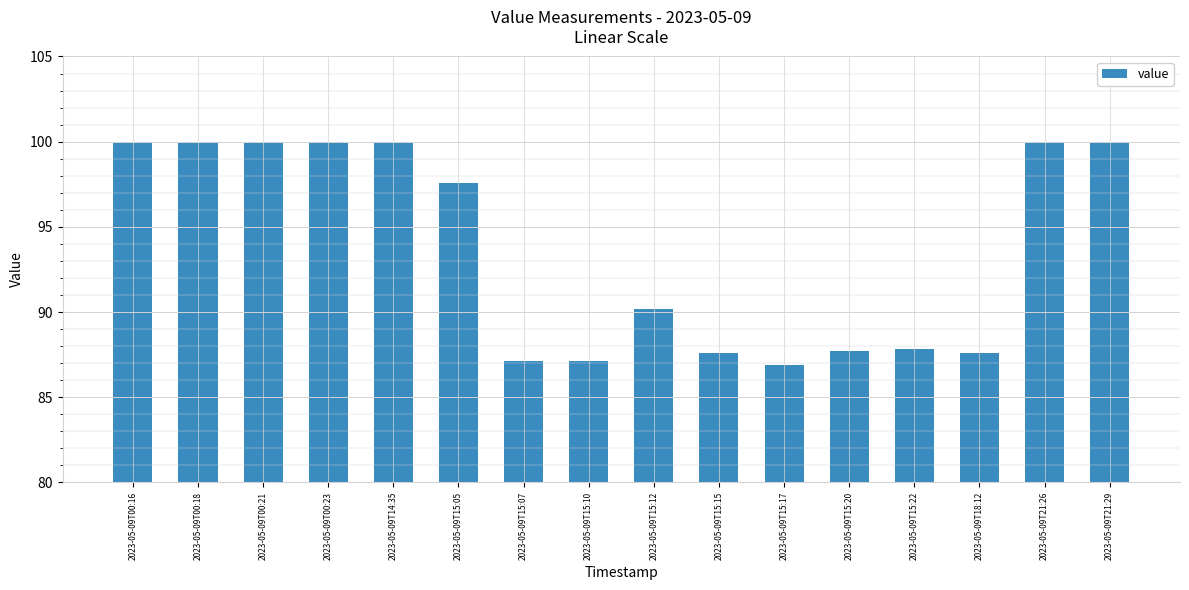

What is the change in value from 2023-05-09T15:07 to 2023-05-09T15:22?

+0.7